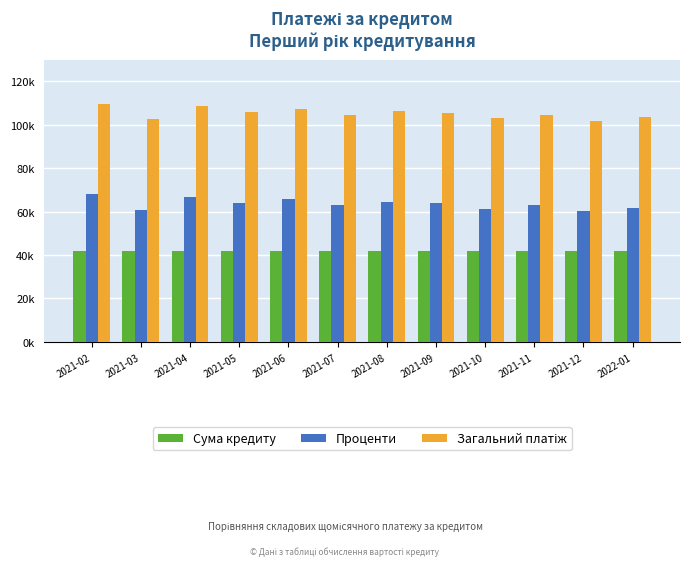

Does the chart contain stacked bars?

No